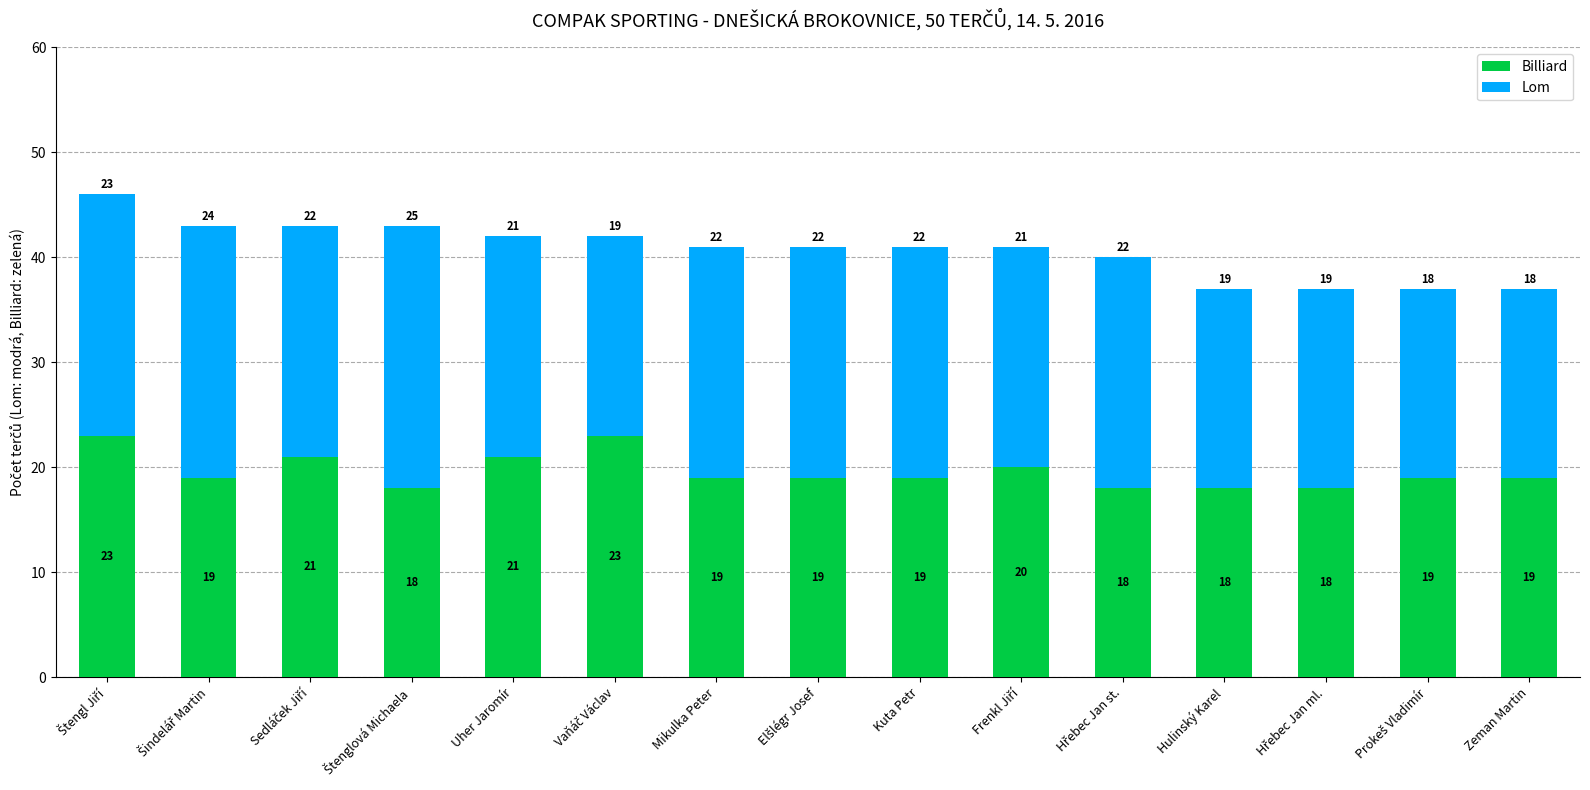

What is the total value across all series at Hulinský Karel?

37